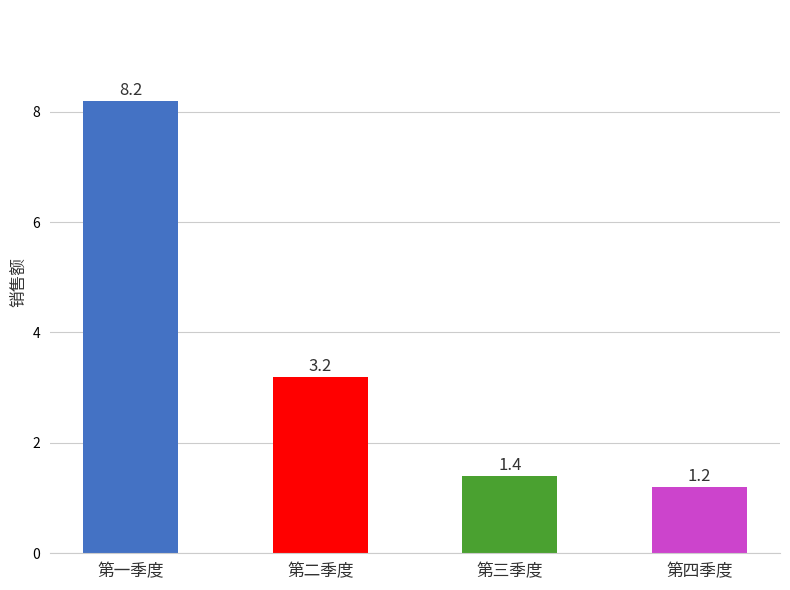

The value at 第三季度 is 2.3. True or false?

False